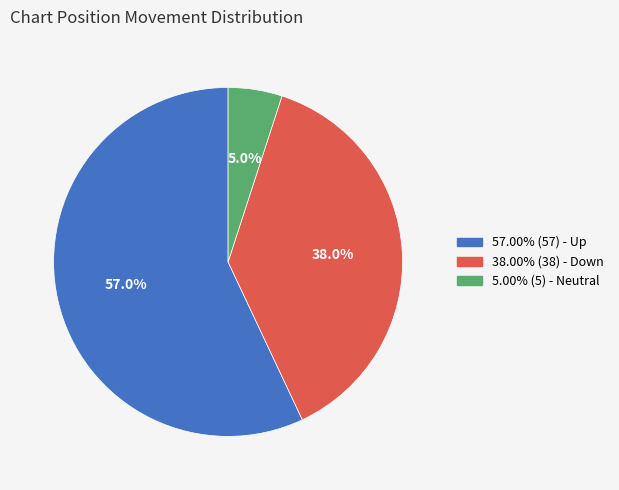

Does any single category account for the majority?

Yes